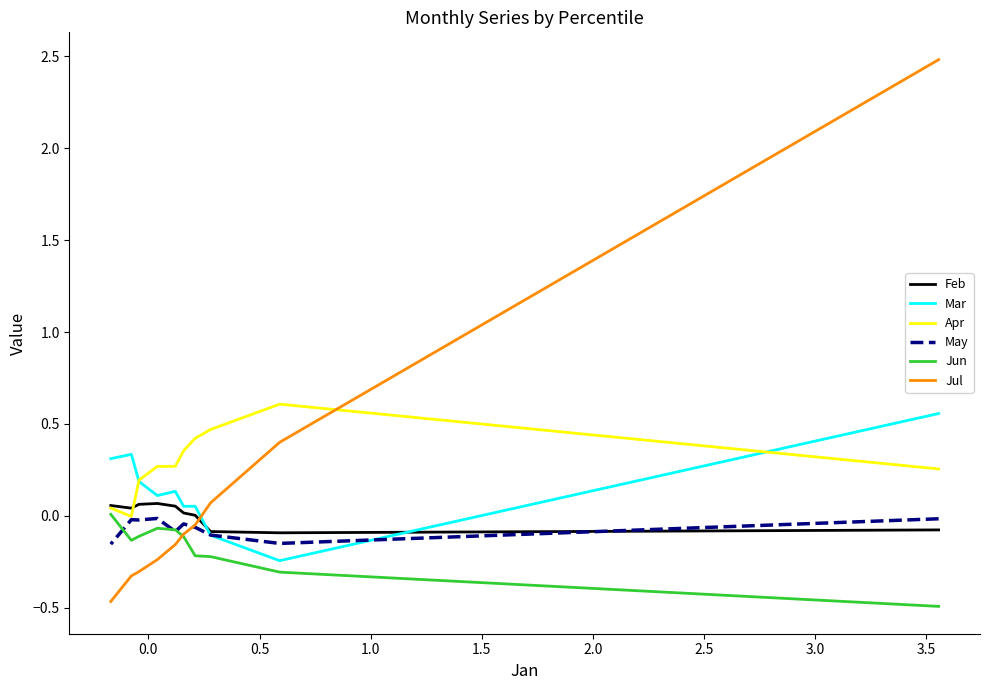

What is the difference between the second highest and second lowest values in the Mar series?

0.4